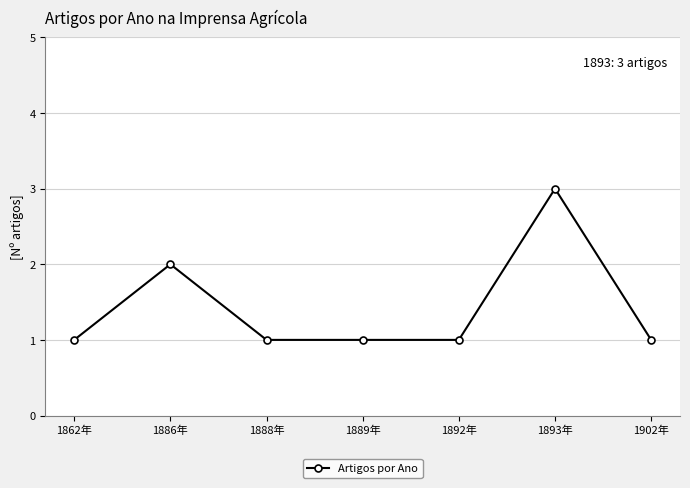

What is the difference between the maximum and minimum values?

2